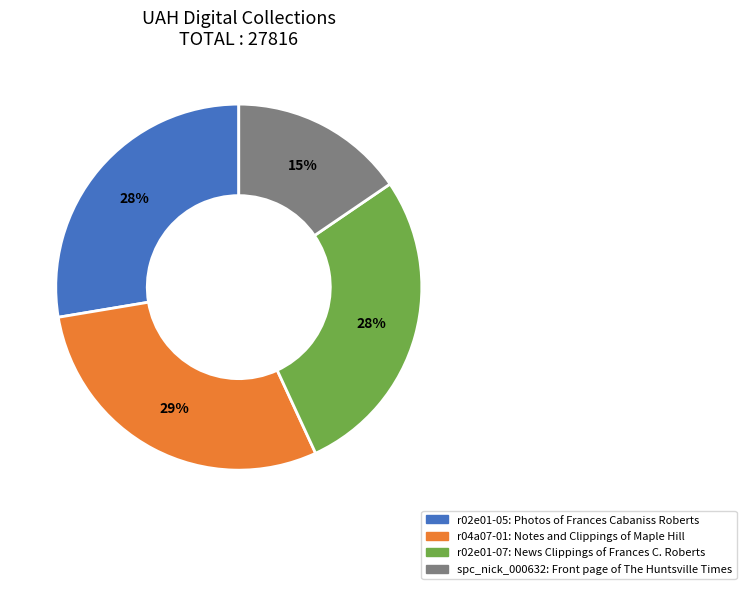

Count the number of slices in the pie.

4